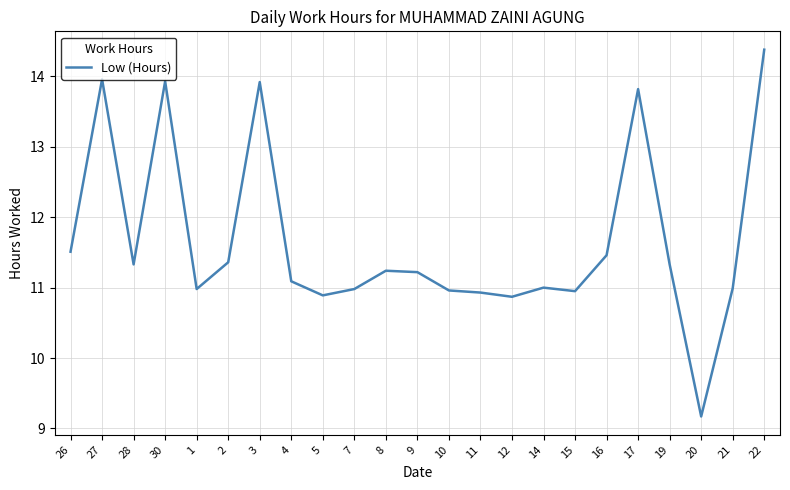

What is the change in value from 2 to 17?

+2.5